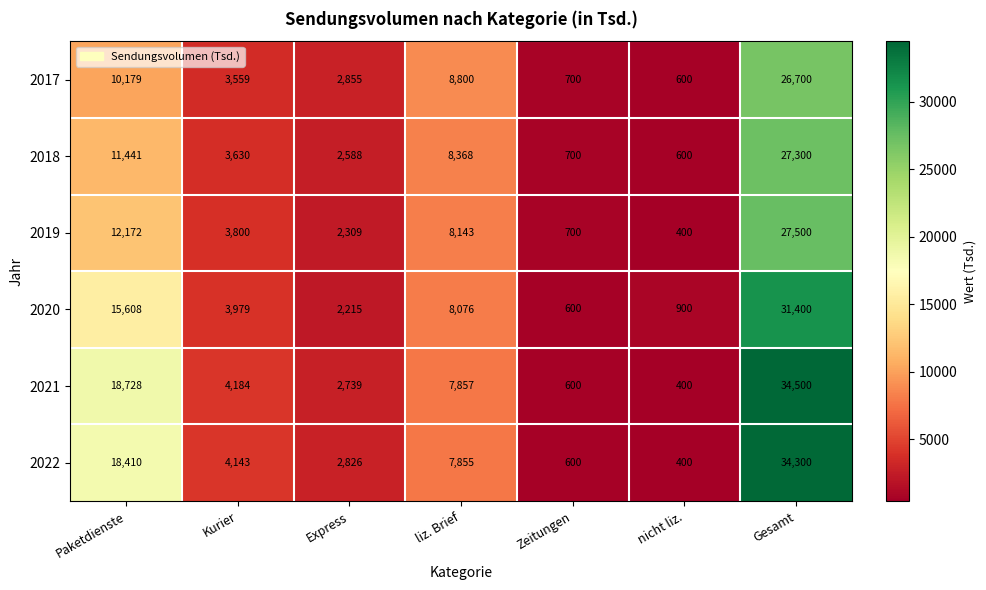

How many categories are shown in the chart?

7